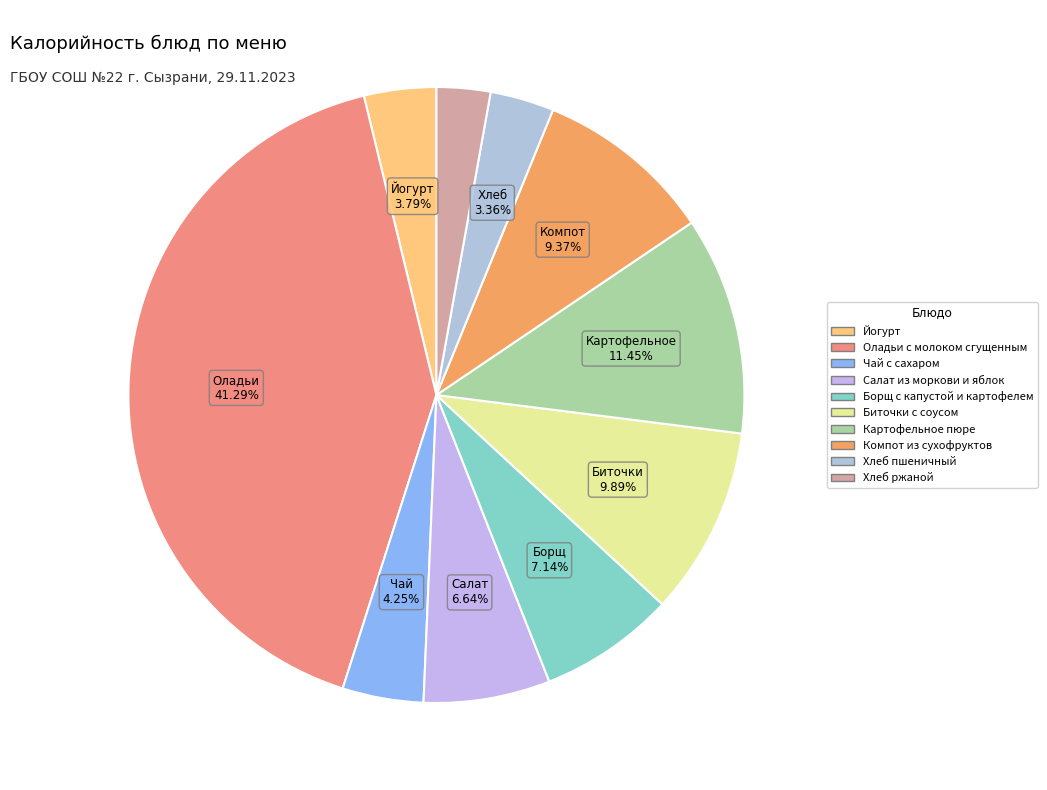

Between Чай с сахаром and Хлеб ржаной, which is larger?

Чай с сахаром